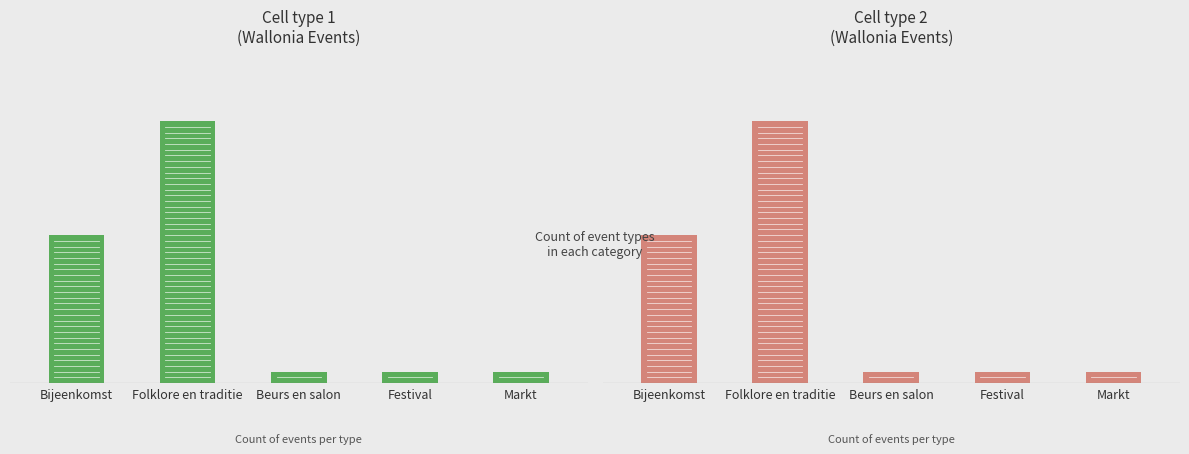

What is the sum of all Bijeenkomst values?

39